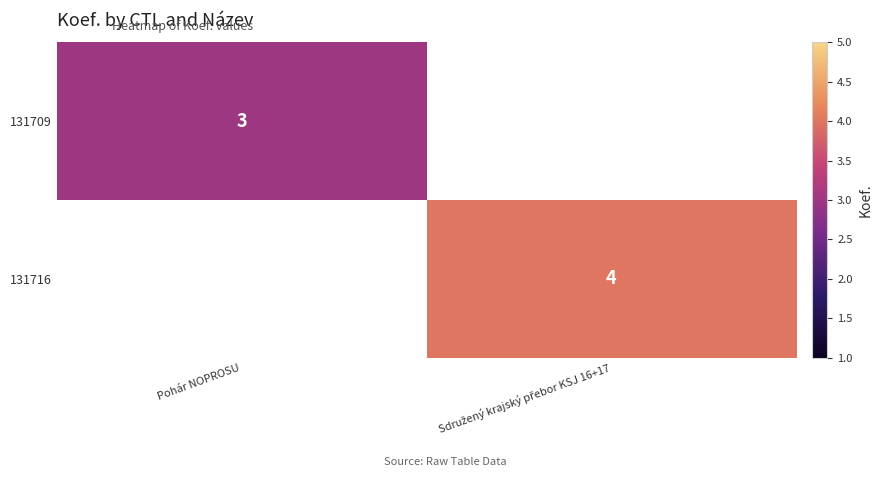

The 131709 series shows 3 at Pohár NOPROSU. True or false?

True